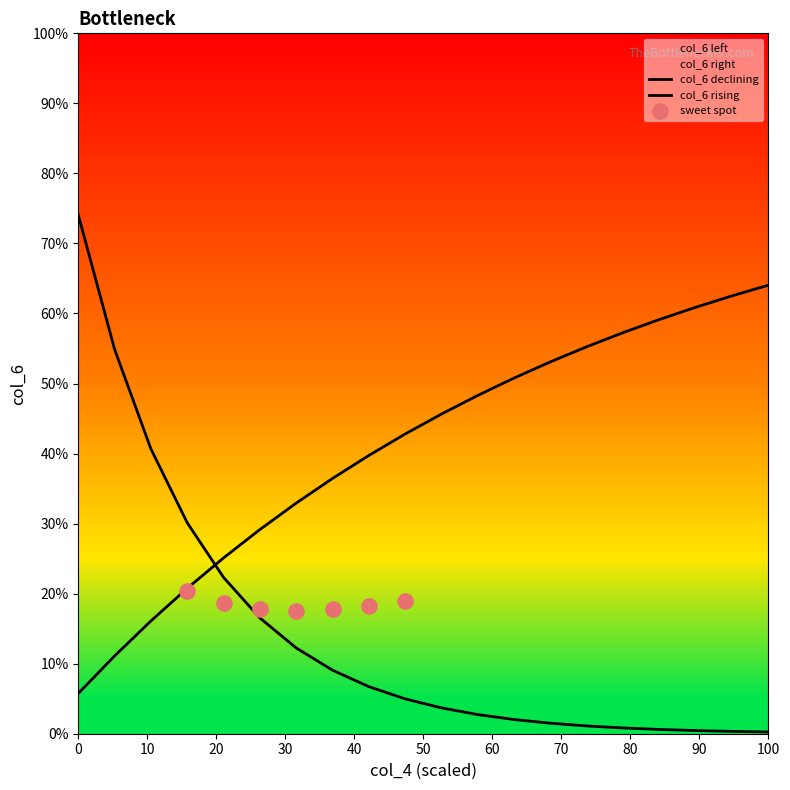

Approximately how many times larger is the value at 5 compared to 9?

0.6